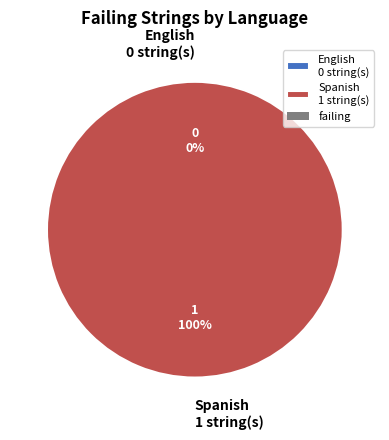

Is it true that Spanish is 86% of the pie?

False